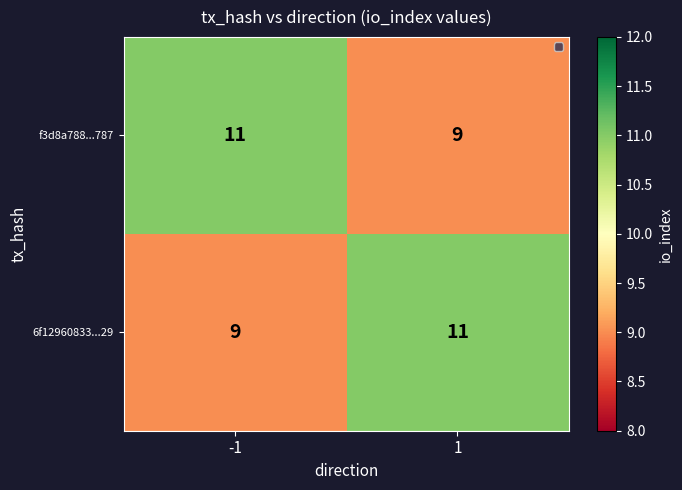

Is the value of f3d8a788...787 at -1 greater than the value of 6f12960833...29 at -1?

Yes